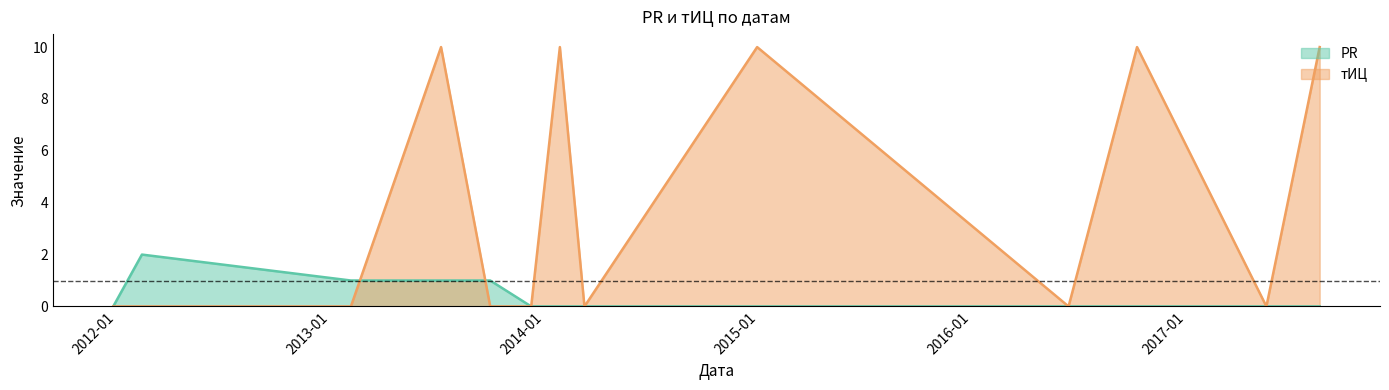

Where is the first local maximum for PR?

2012-02-13